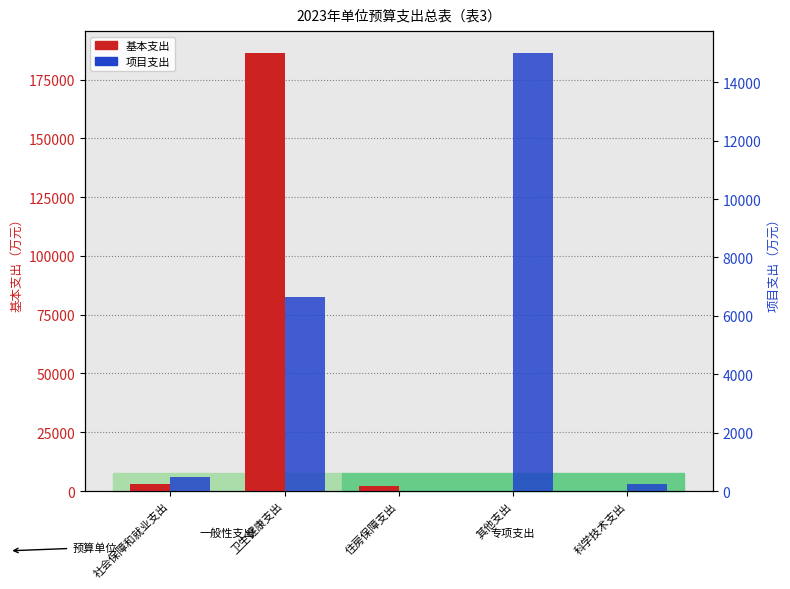

Reading left to right, extract all data points from this chart.

基本支出: 社会保障和就业支出=3066.4	卫生健康支出=186329.6	住房保障支出=2153.8	其他支出=0.0	科学技术支出=0.0
项目支出: 社会保障和就业支出=493.4	卫生健康支出=6660.9	住房保障支出=0.0	其他支出=15000.0	科学技术支出=240.0